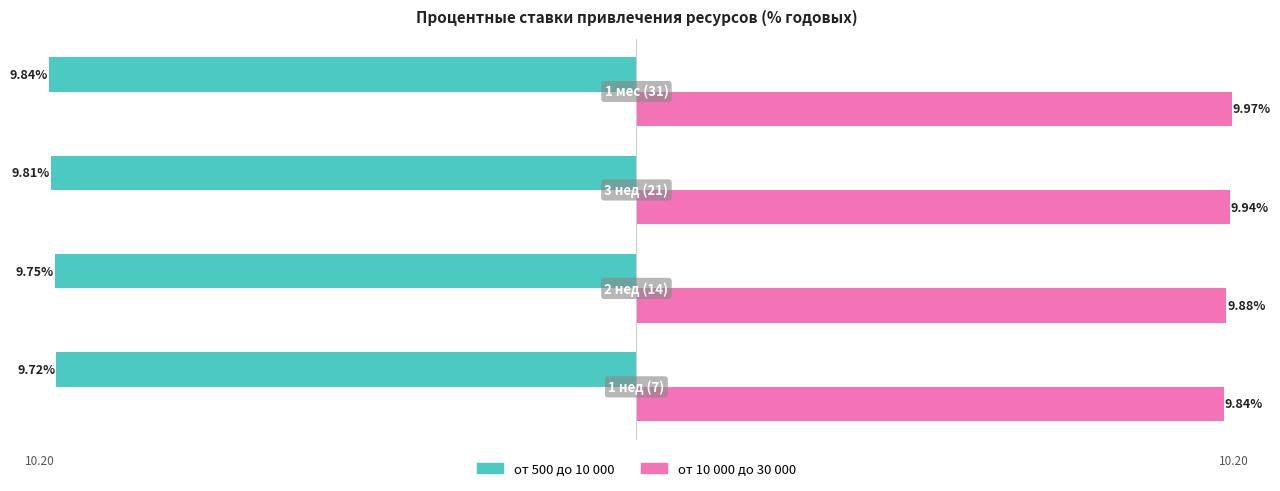

Which series has the largest total across all categories?

от 10 000 до 30 000